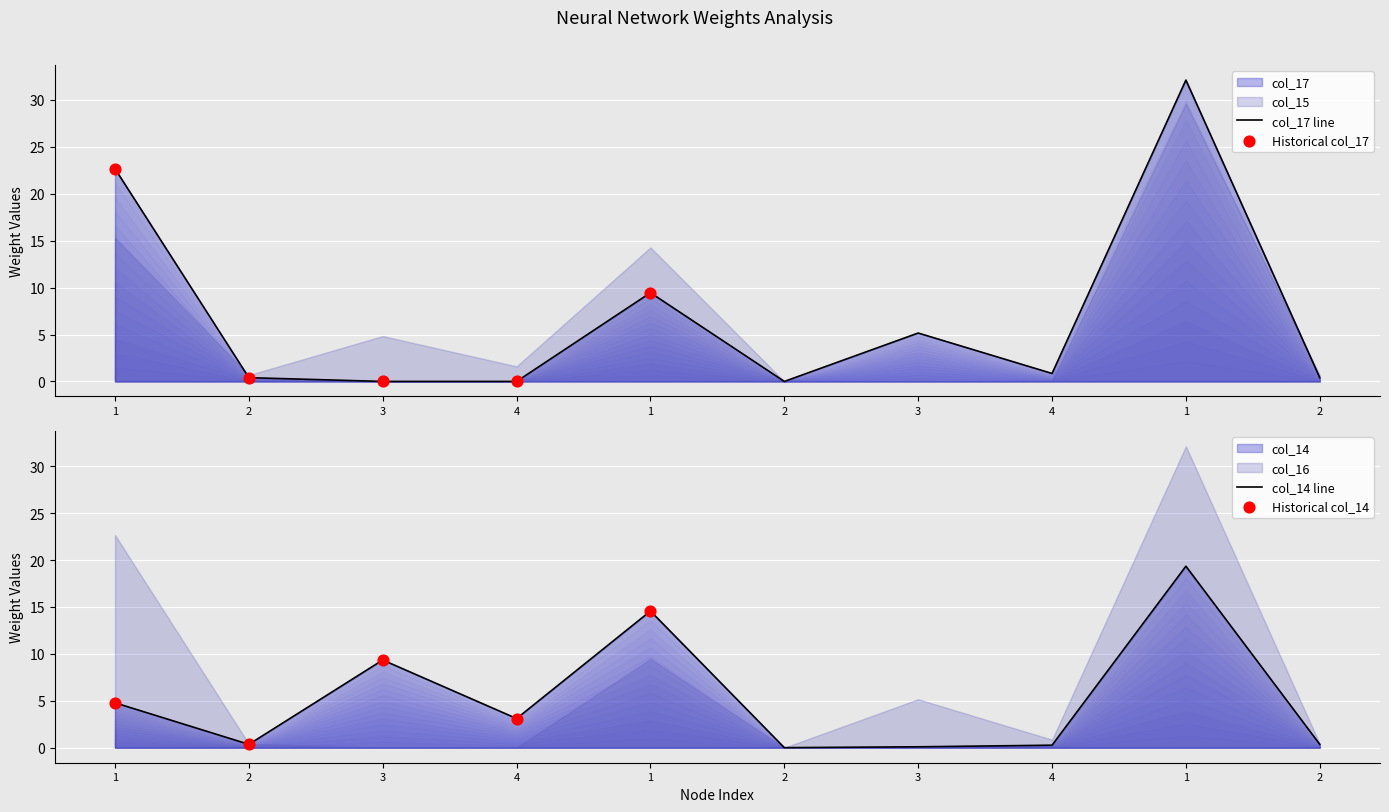

Which series has the largest Y range (max minus min)?

col_17